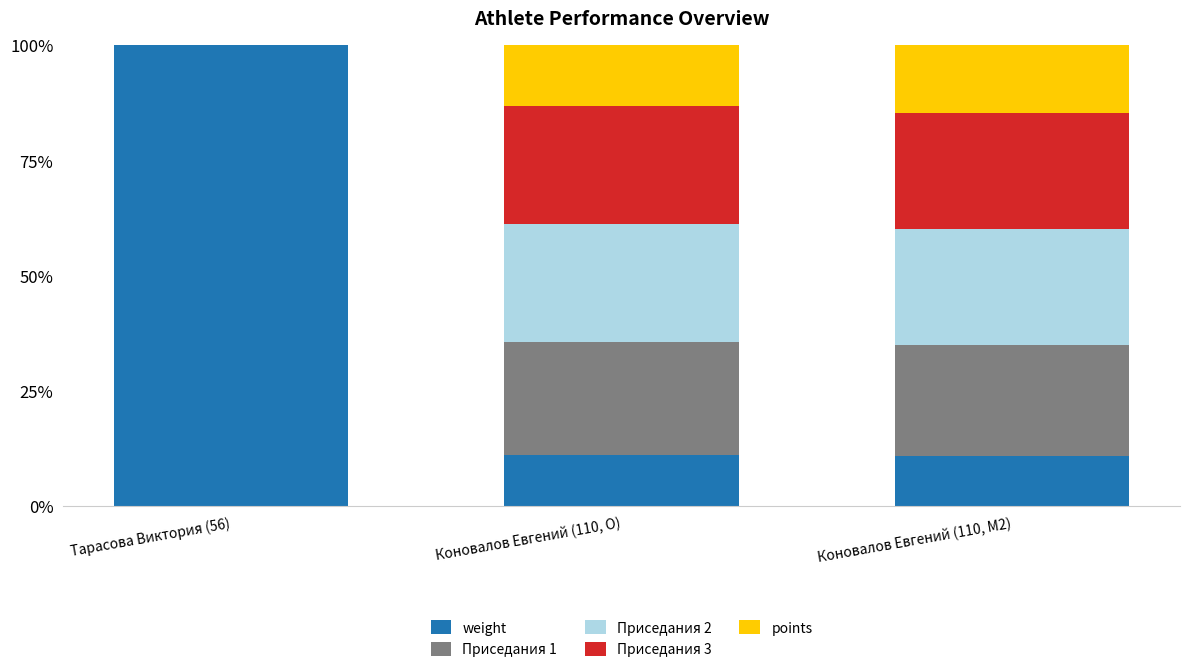

True or false: weight has a value of 47.2 at Тарасова Виктория (56).

False